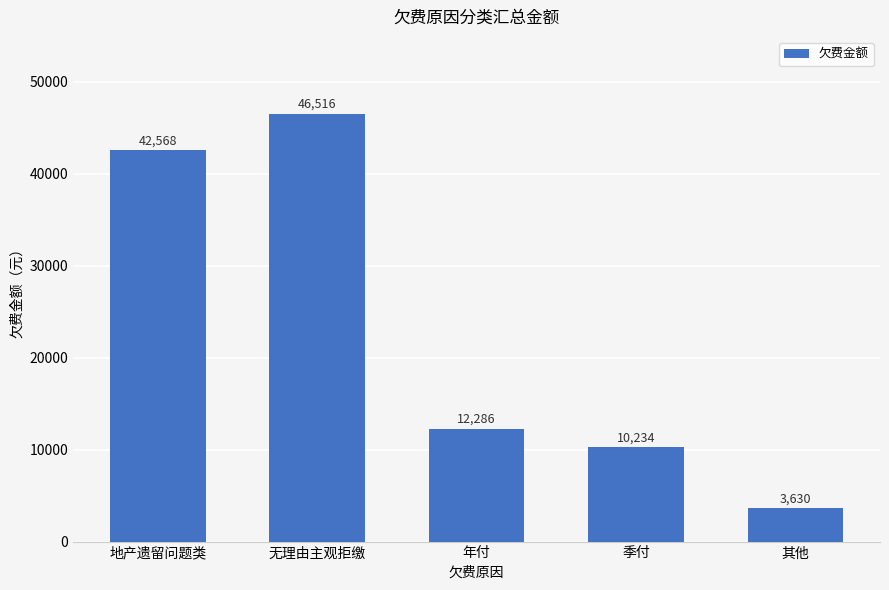

What is the smallest value displayed?

3630.0